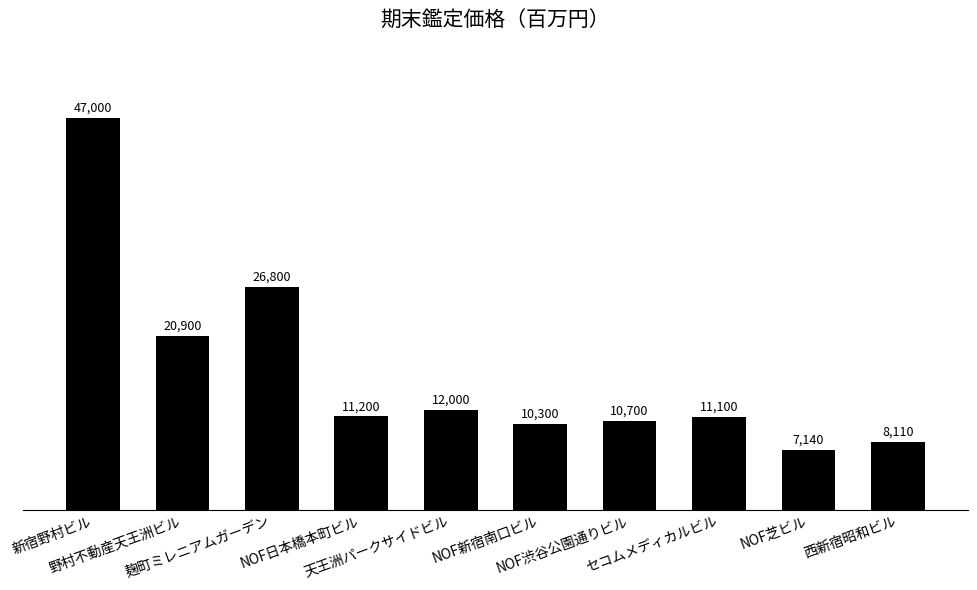

What is the approximate value at NOF渋谷公園通りビル, to the nearest 10?

10700